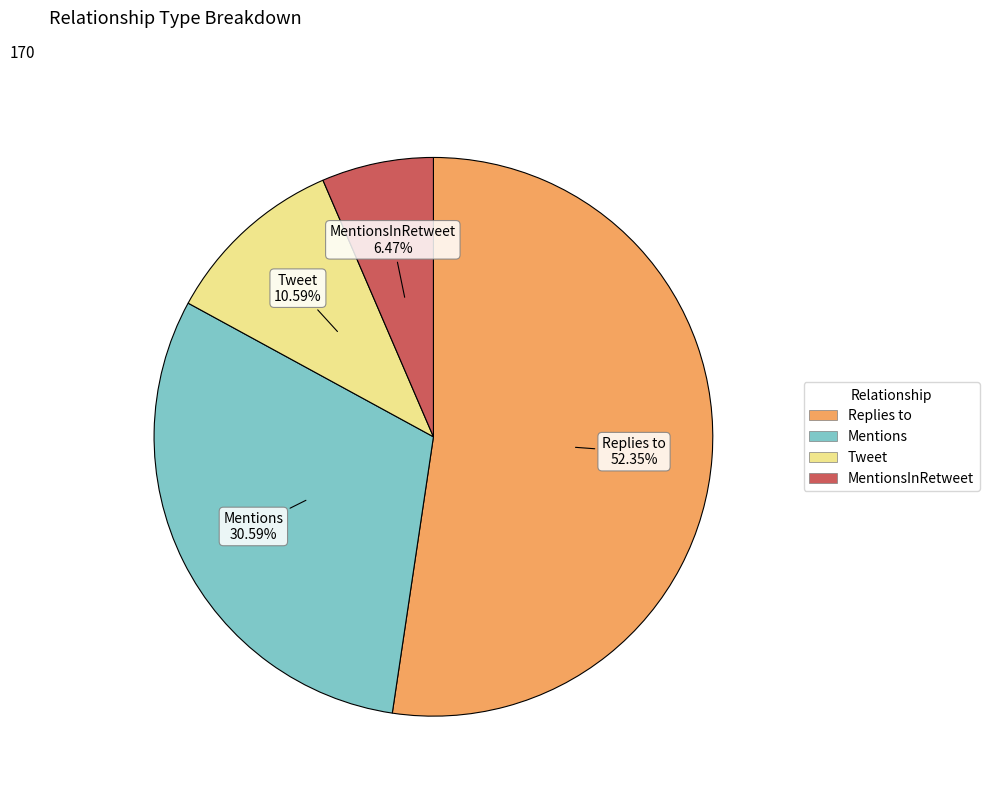

Count the number of slices in the pie.

4